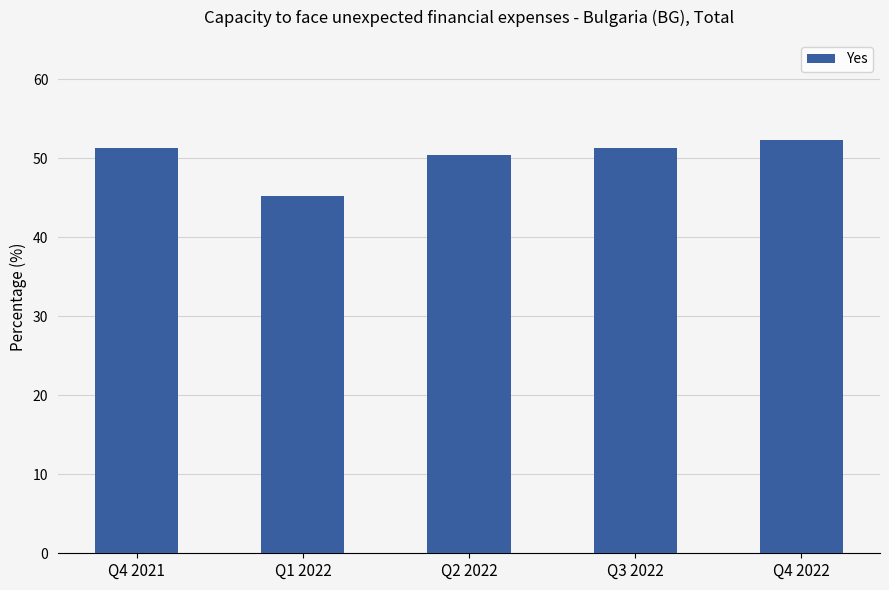

Count the number of categories in the chart.

5